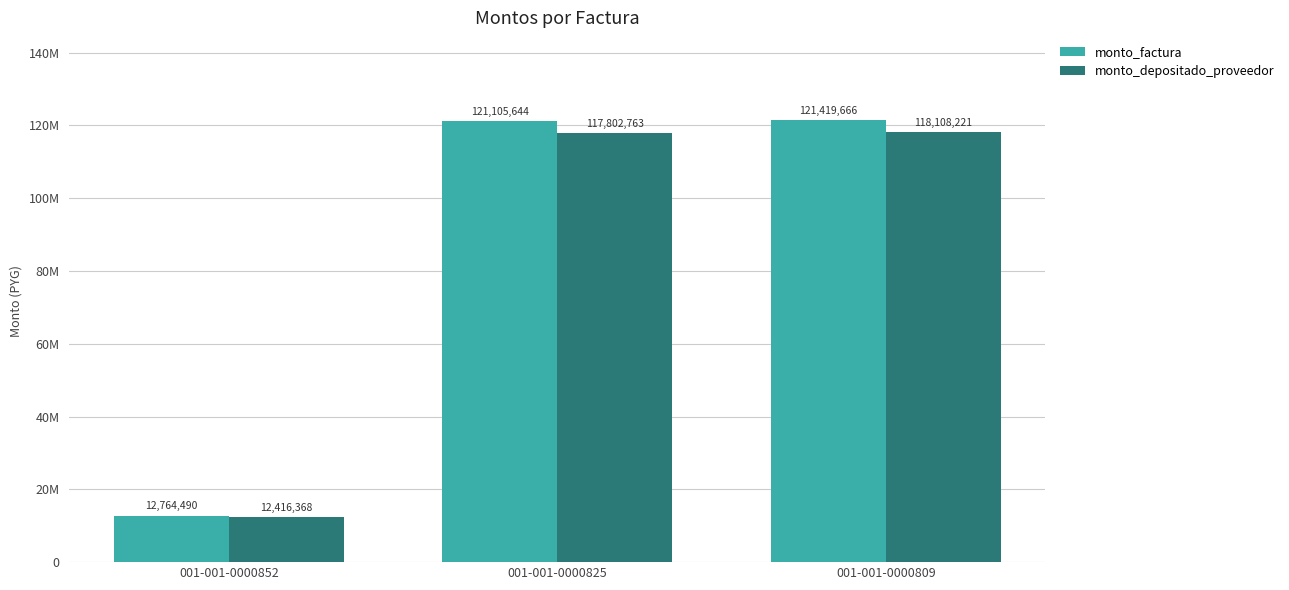

The value of monto_factura at 001-001-0000809 is 158453550. True or false?

False